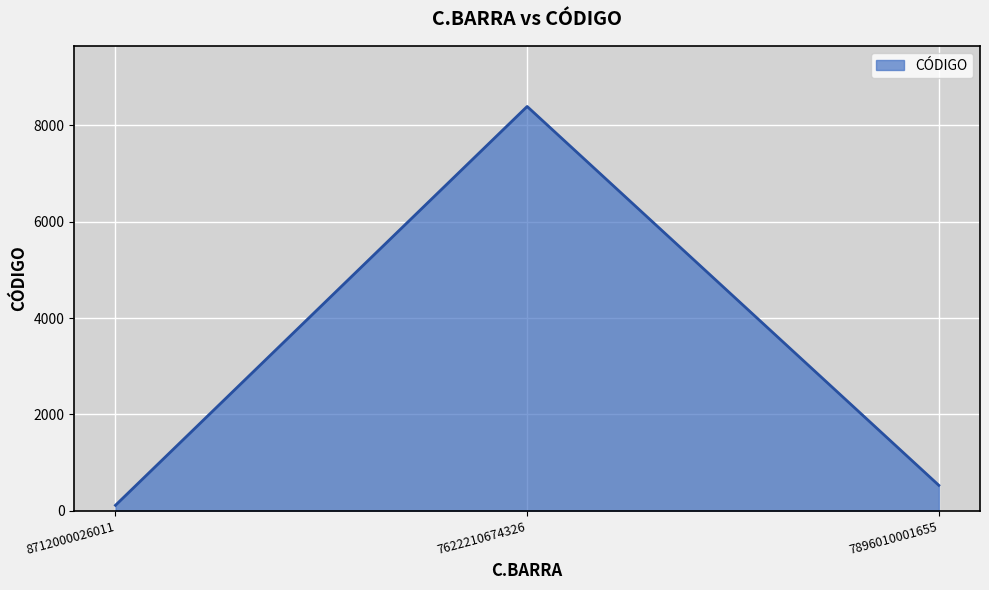

True or false: the data shows 8393 at 7622210674326.

True